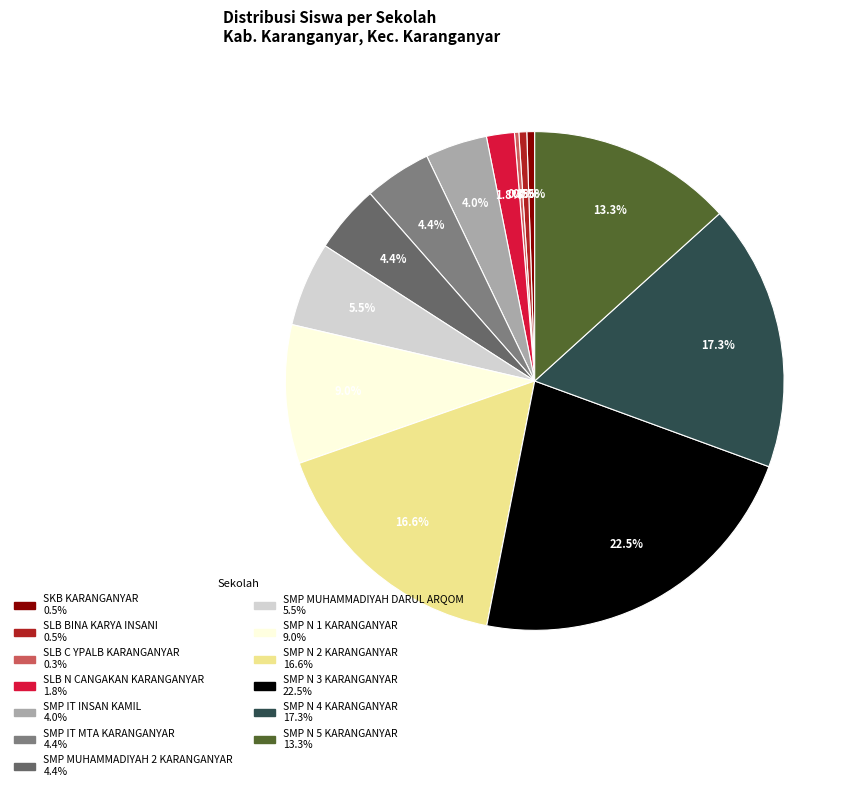

Which category has the smallest portion of the pie?

SLB C YPALB KARANGANYAR